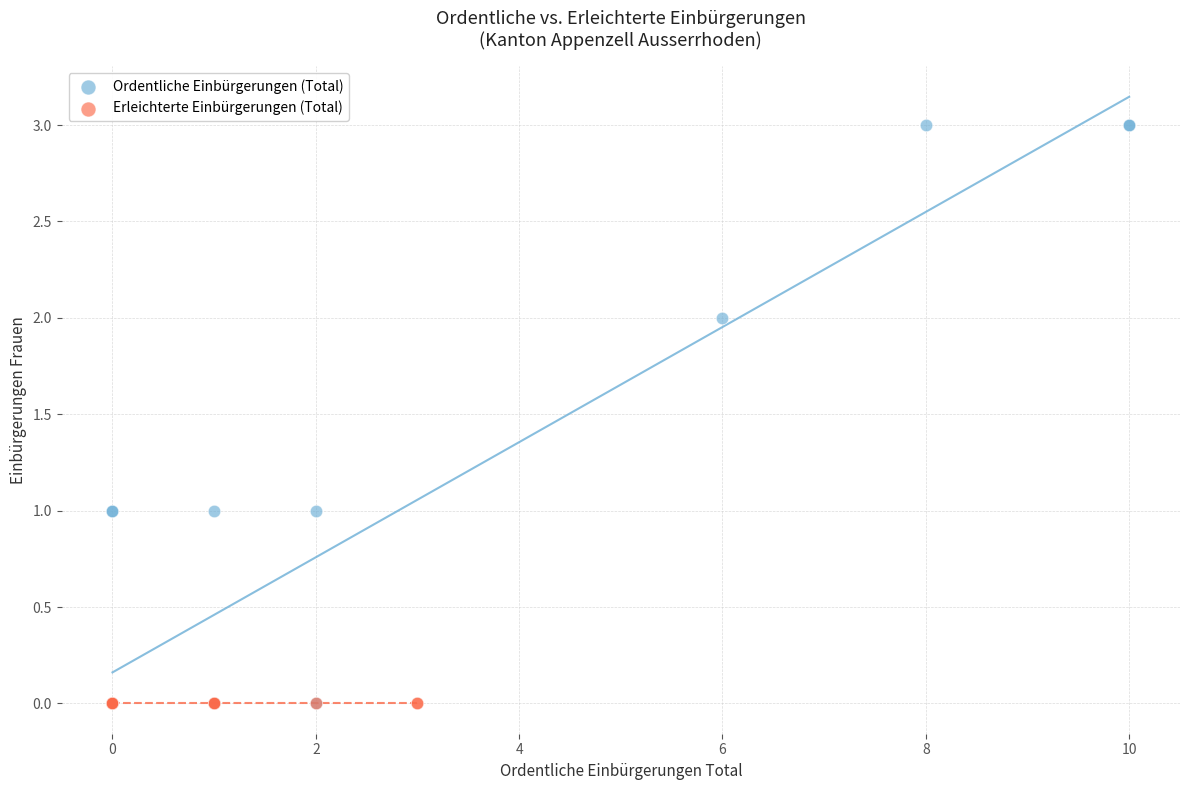

Which series reaches the maximum Y coordinate?

Ordentliche Einbürgerungen (Total)